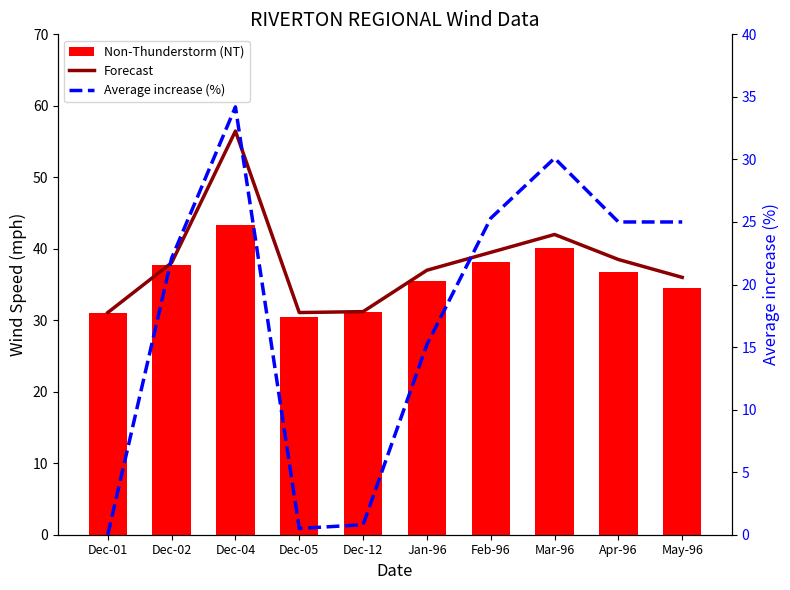

What is the difference between the highest and lowest values at Dec-02?

15.9